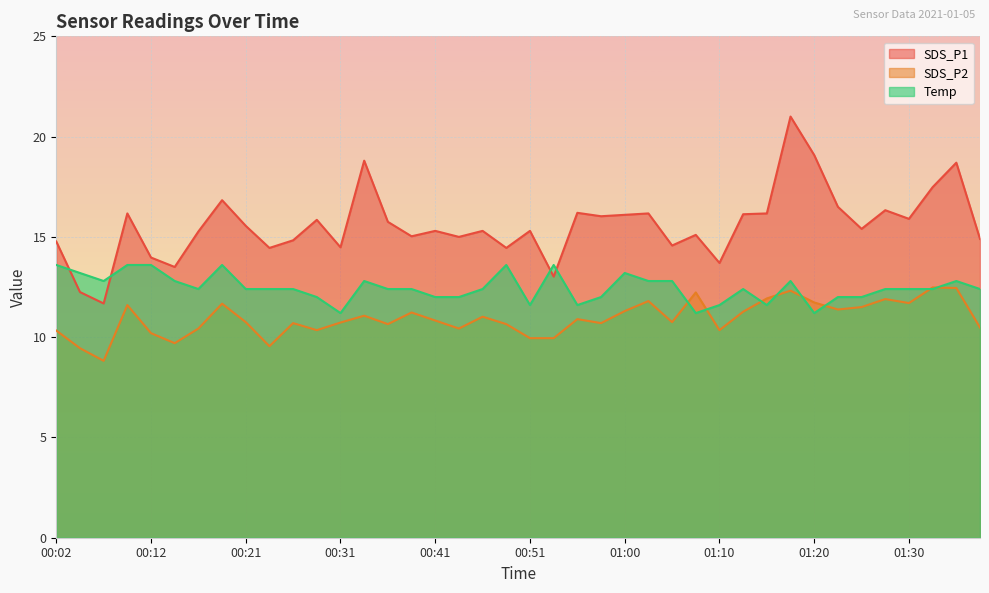

What is the sum of all SDS_P1 values?

623.0